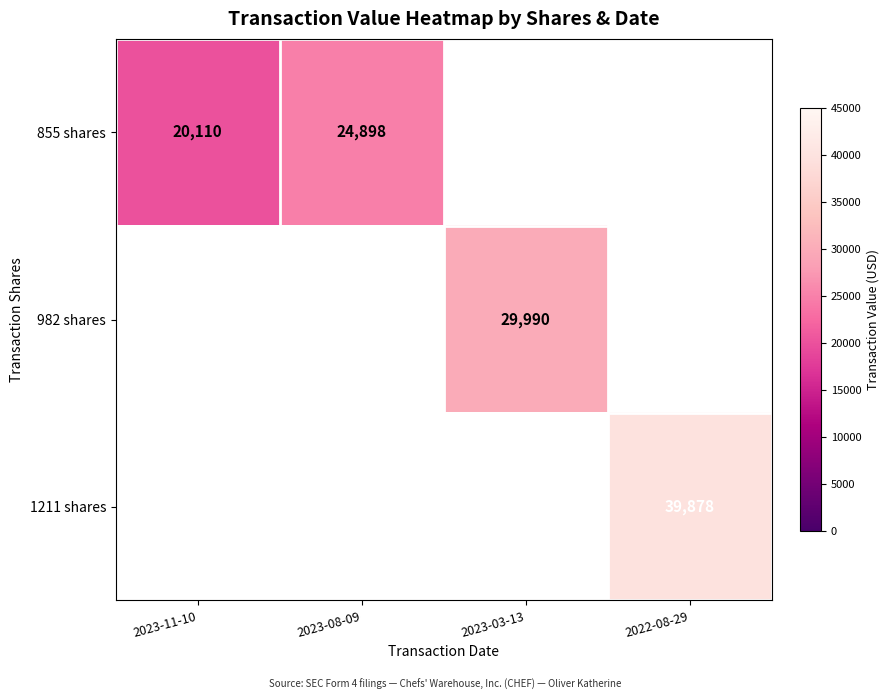

True or false: 982 shares has a value of 29990 at 2023-03-13.

True